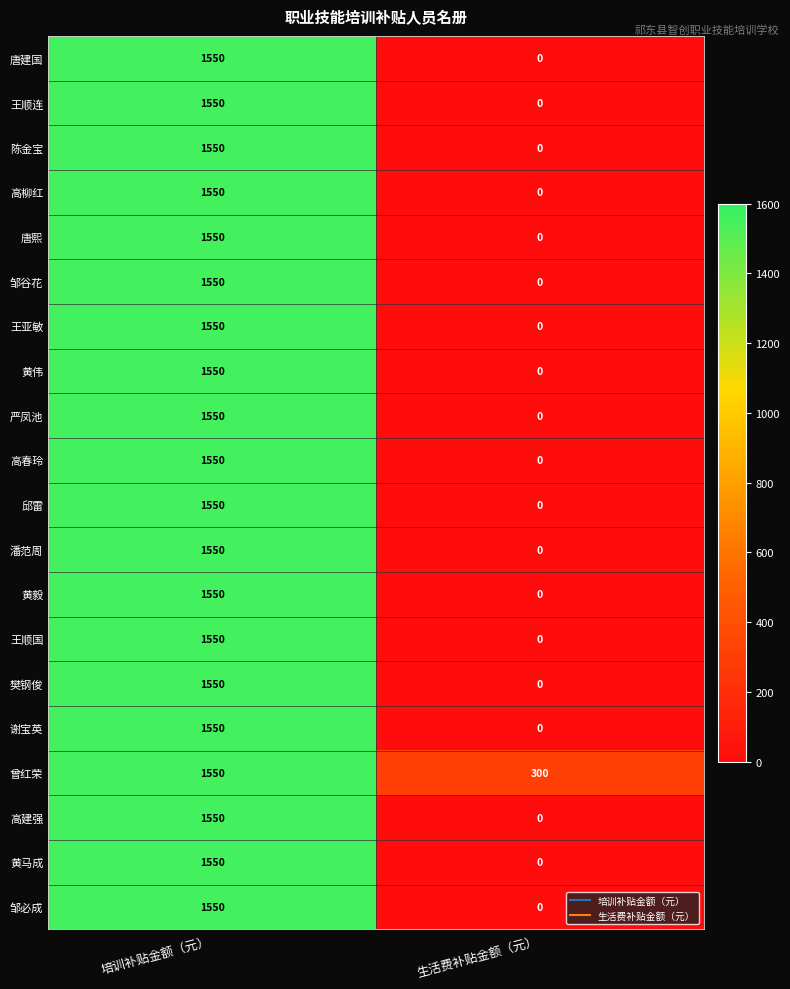

Rank the categories by 高柳红 value from highest to lowest.

培训补贴金额（元）, 生活费补贴金额（元）